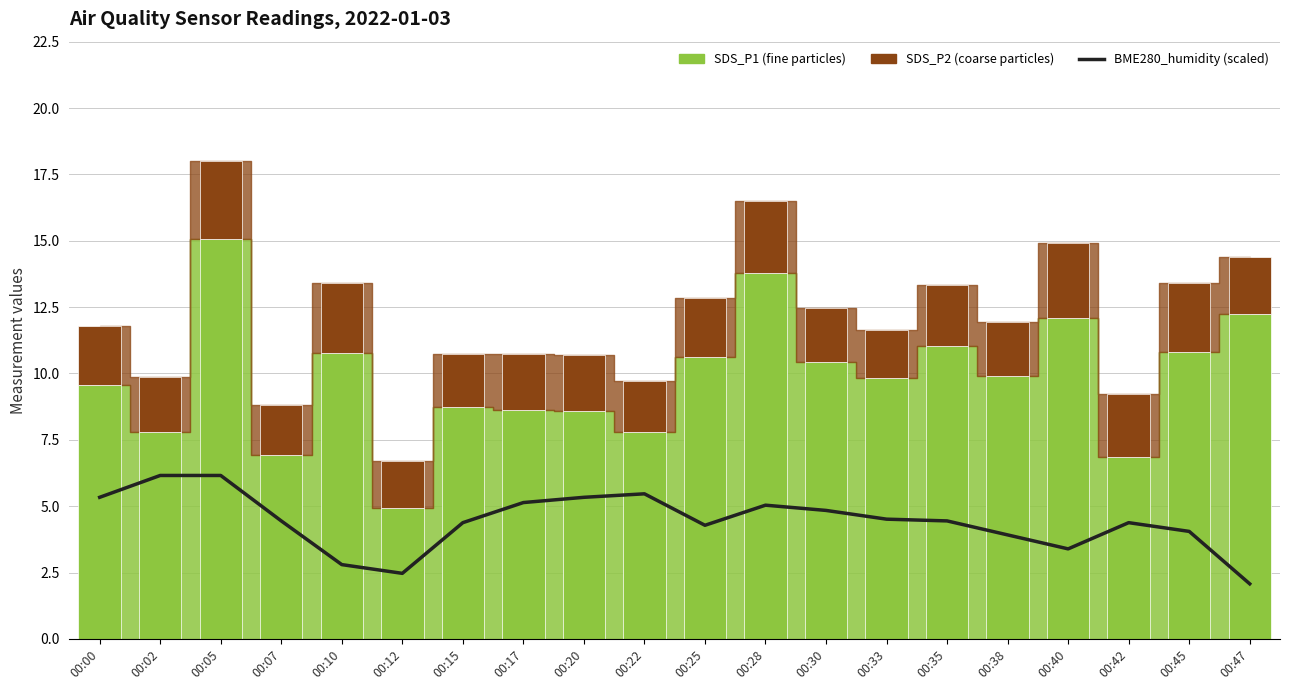

How many values are below 4?

5